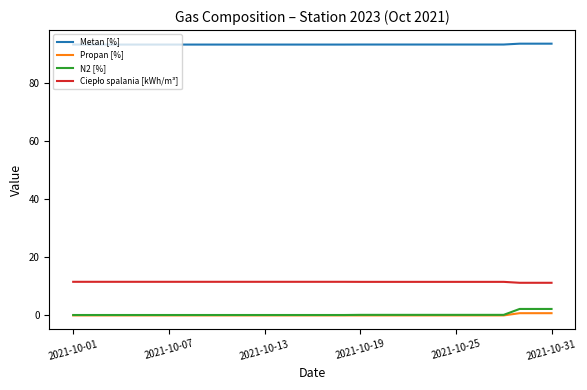

How many lines are shown in the chart?

4